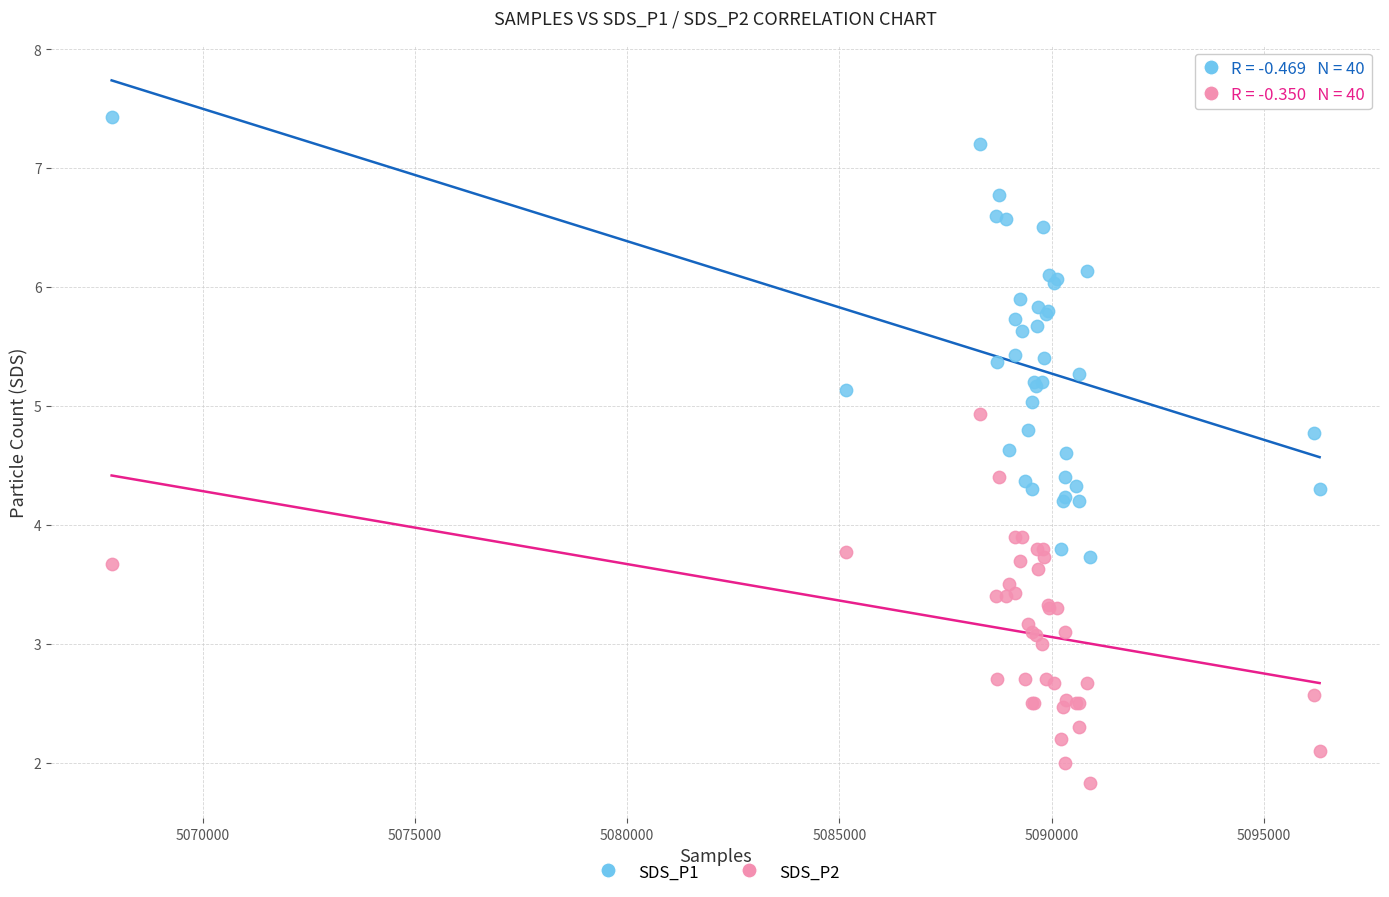

Which series reaches the maximum Y coordinate?

SDS_P1